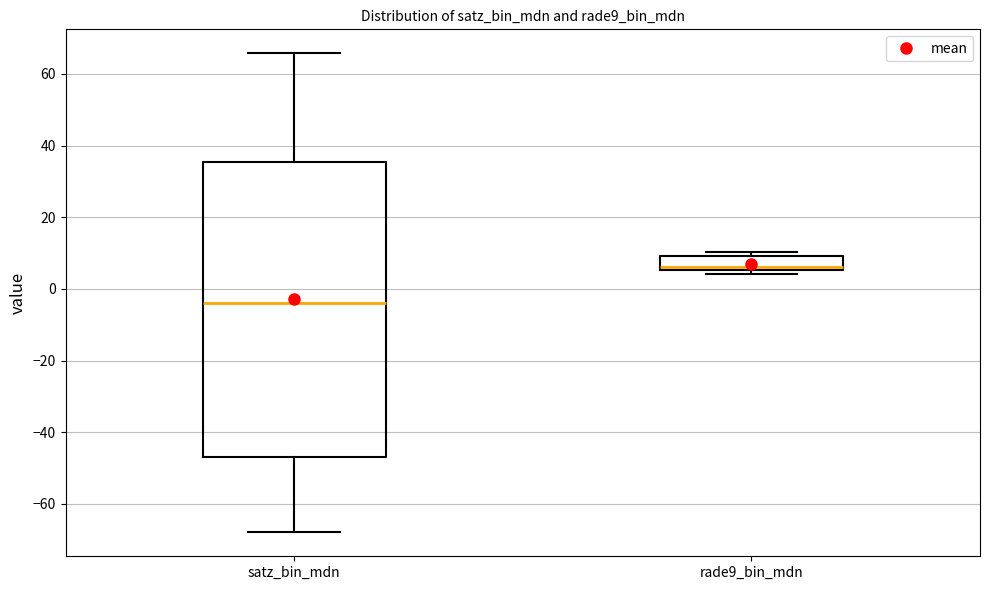

Which box has the lowest median line?

satz_bin_mdn